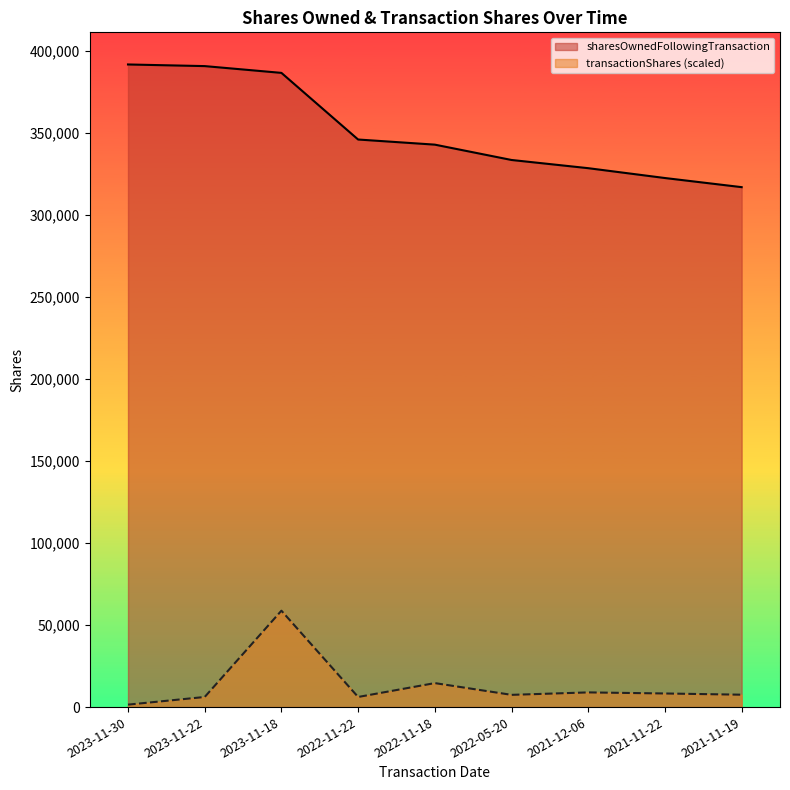

True or false: transactionShares has a value of 6162.6 at 2023-11-22.

True